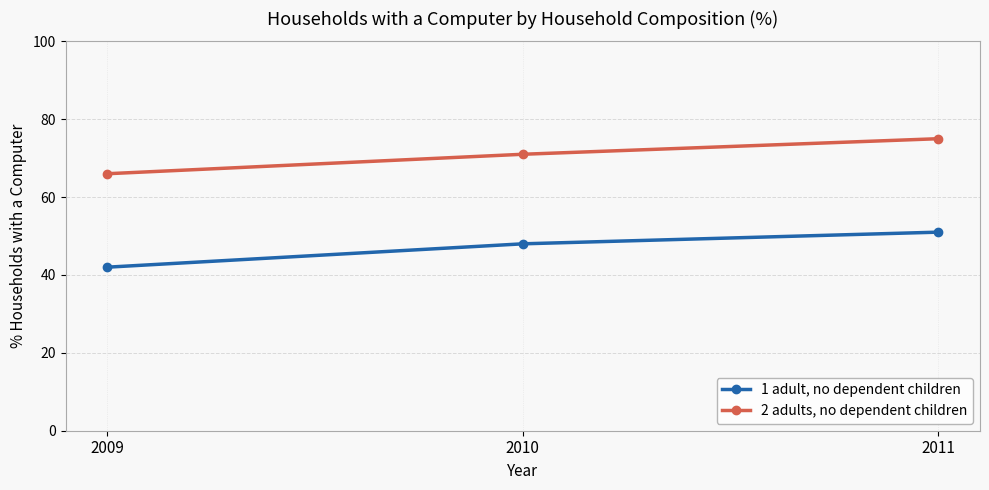

How many categories are shown in the chart?

3